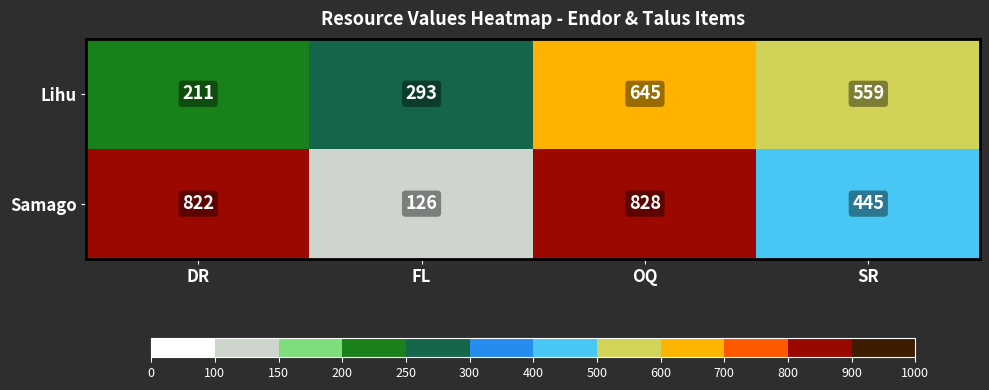

The value of Lihu at OQ is 893. True or false?

False